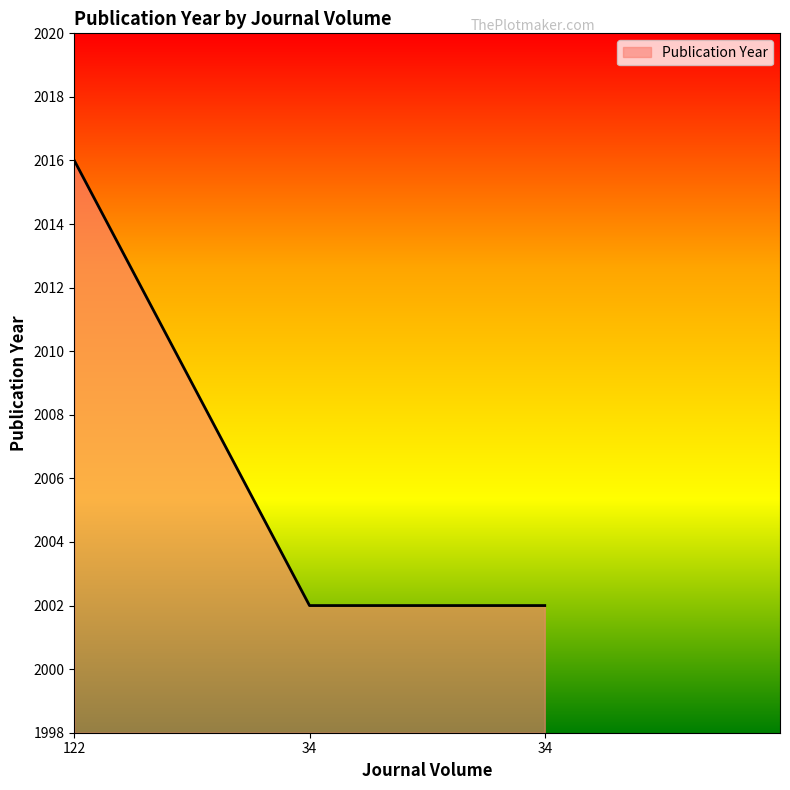

How many categories are shown in the chart?

3